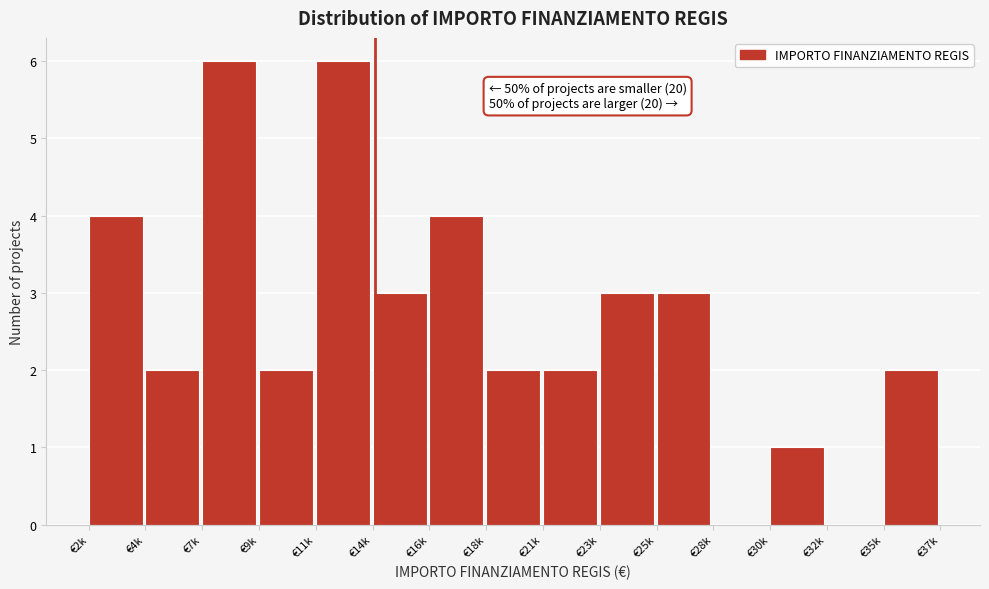

Reading left to right, extract all data points from this chart.

€2k=4	€4k=2	€7k=6	€9k=2	€11k=6	€14k=3	€16k=4	€18k=2	€21k=2	€23k=3	€25k=3	€28k=0	€30k=1	€32k=0	€35k=2